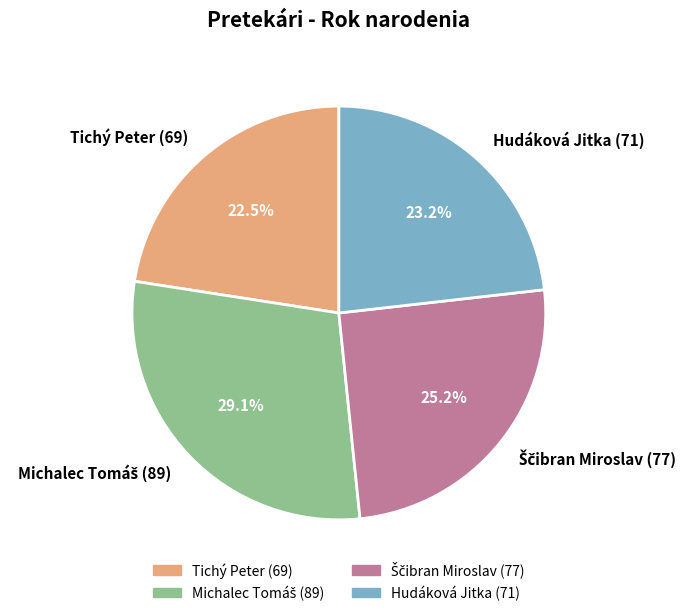

Is there any slice that represents more than half of the pie?

No